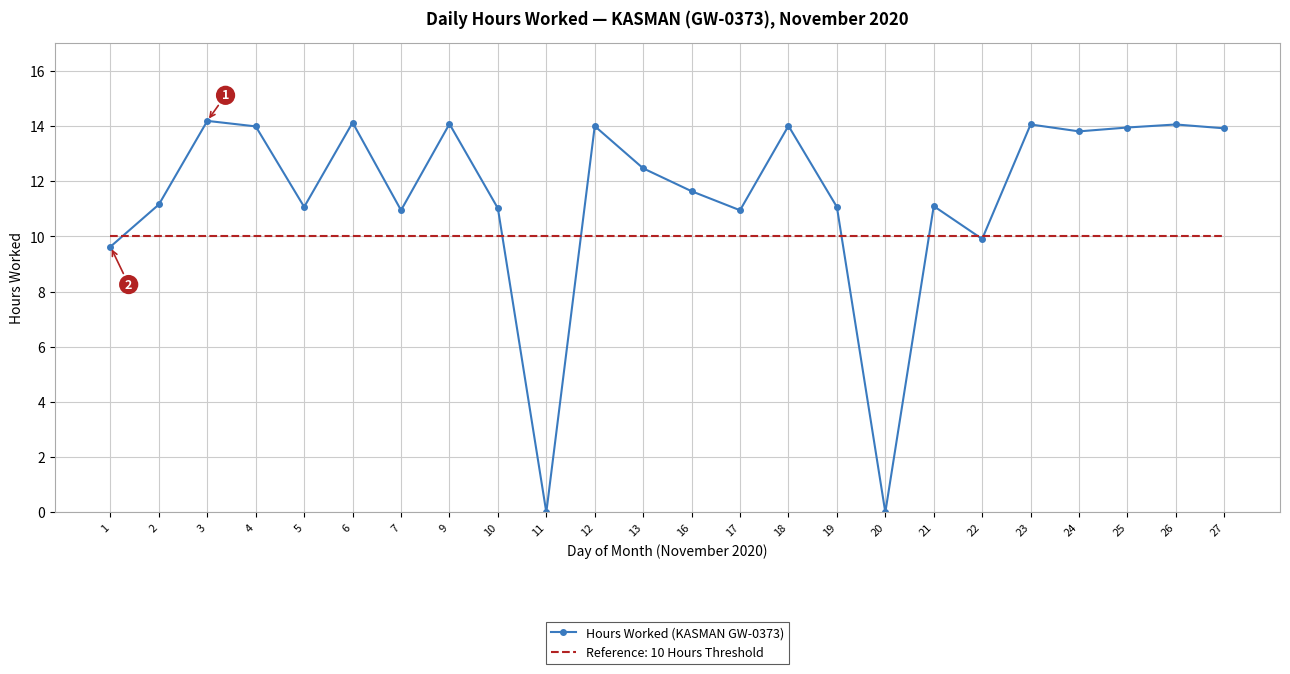

What is the minimum value for Reference: 10 Hours Threshold?

10.0